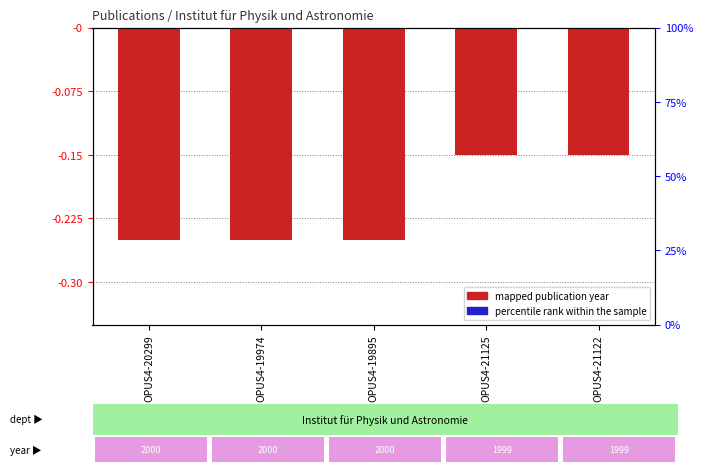

Rank the categories by Erscheinungsjahr (mapped) value from lowest to highest.

OPUS4-20299, OPUS4-19974, OPUS4-19895, OPUS4-21125, OPUS4-21122